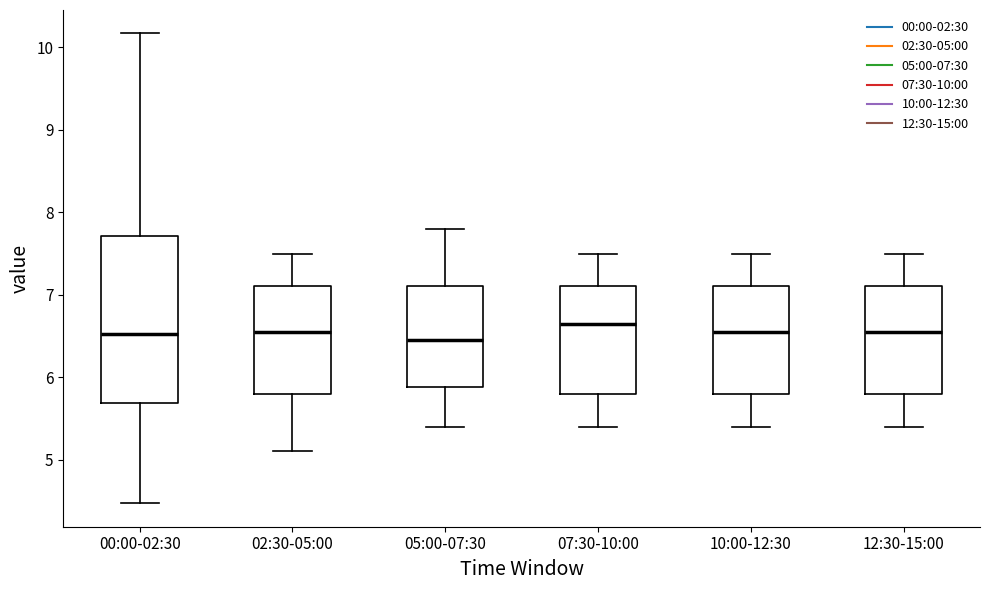

Reading left to right, transcribe this box plot: for each box, give where its median line is, the range the box spans, and where its two whiskers end, as read against the y-axis. The values are not printed on the chart, so give them approximately, as read against the axis.

00:00-02:30: median 6.5, box 5.7 to 7.7, whiskers 4.5 to 10.2
02:30-05:00: median 6.6, box 5.8 to 7.1, whiskers 5.1 to 7.5
05:00-07:30: median 6.5, box 5.9 to 7.1, whiskers 5.4 to 7.8
07:30-10:00: median 6.7, box 5.8 to 7.1, whiskers 5.4 to 7.5
10:00-12:30: median 6.6, box 5.8 to 7.1, whiskers 5.4 to 7.5
12:30-15:00: median 6.6, box 5.8 to 7.1, whiskers 5.4 to 7.5